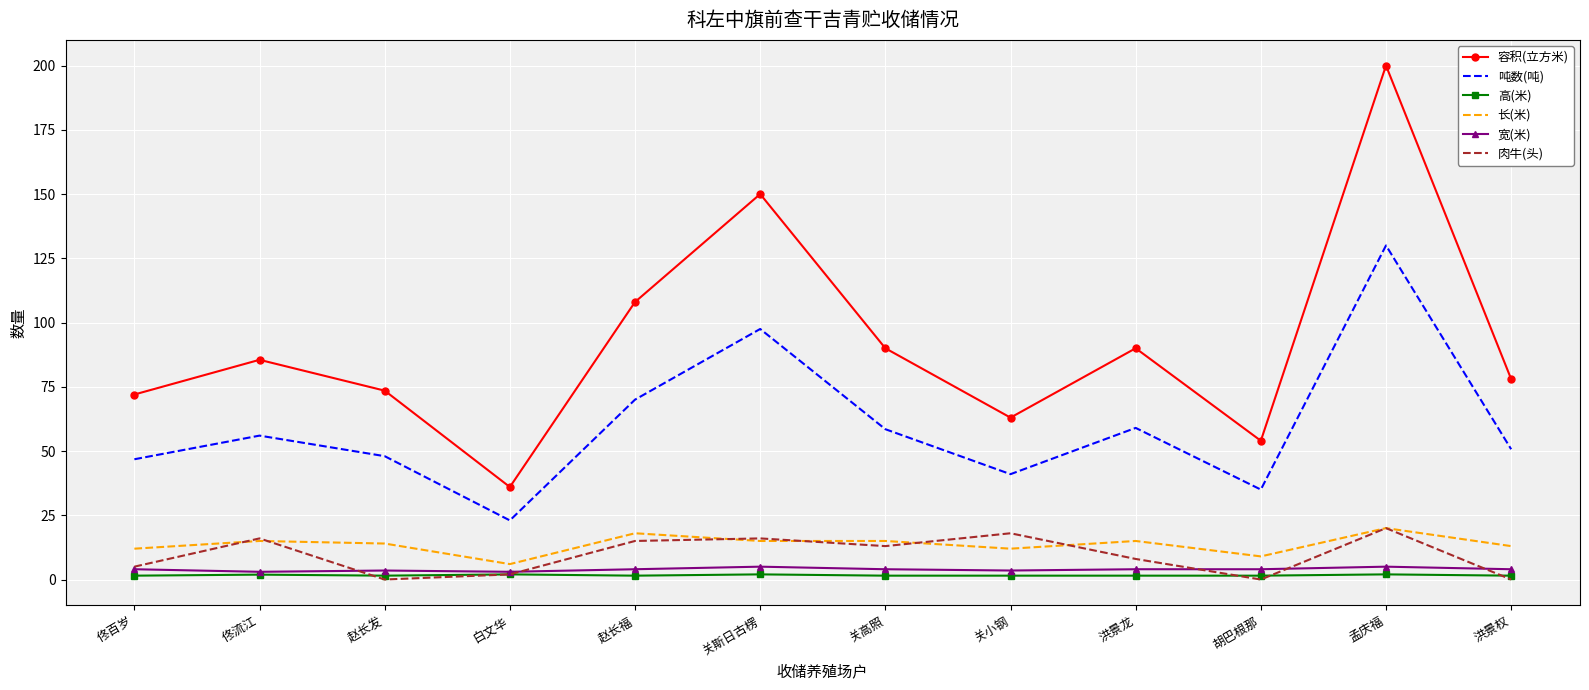

True or false: 宽(米) and 容积(立方米) intersect in this chart.

False